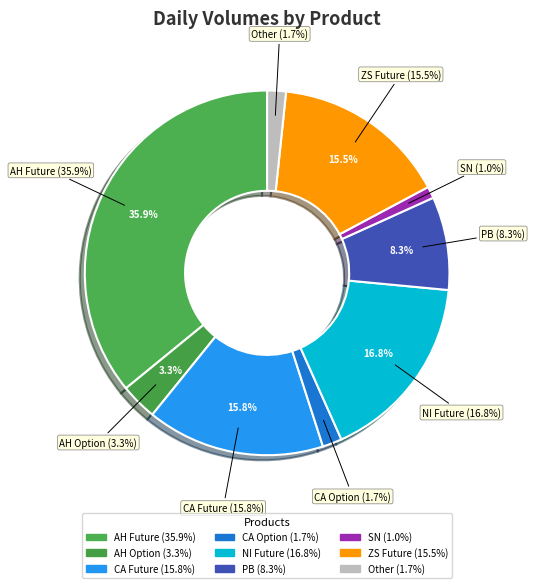

Is it true that SN is 11% of the pie?

False